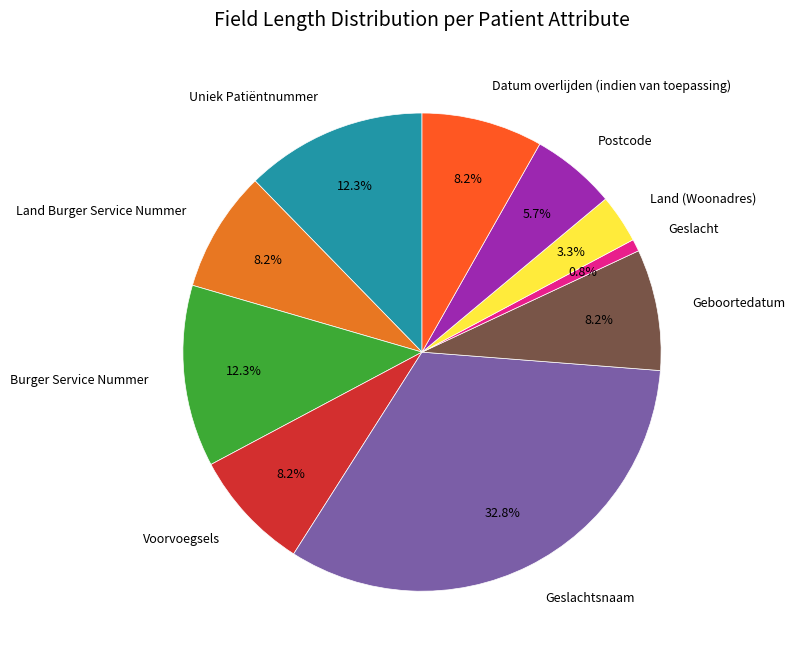

How many slices are in this pie chart?

10